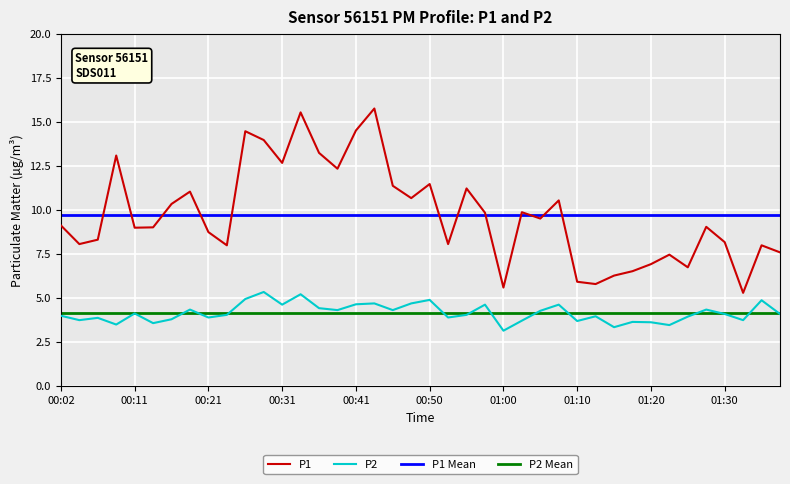

The P1 series shows 22.7 at 00:33. True or false?

False